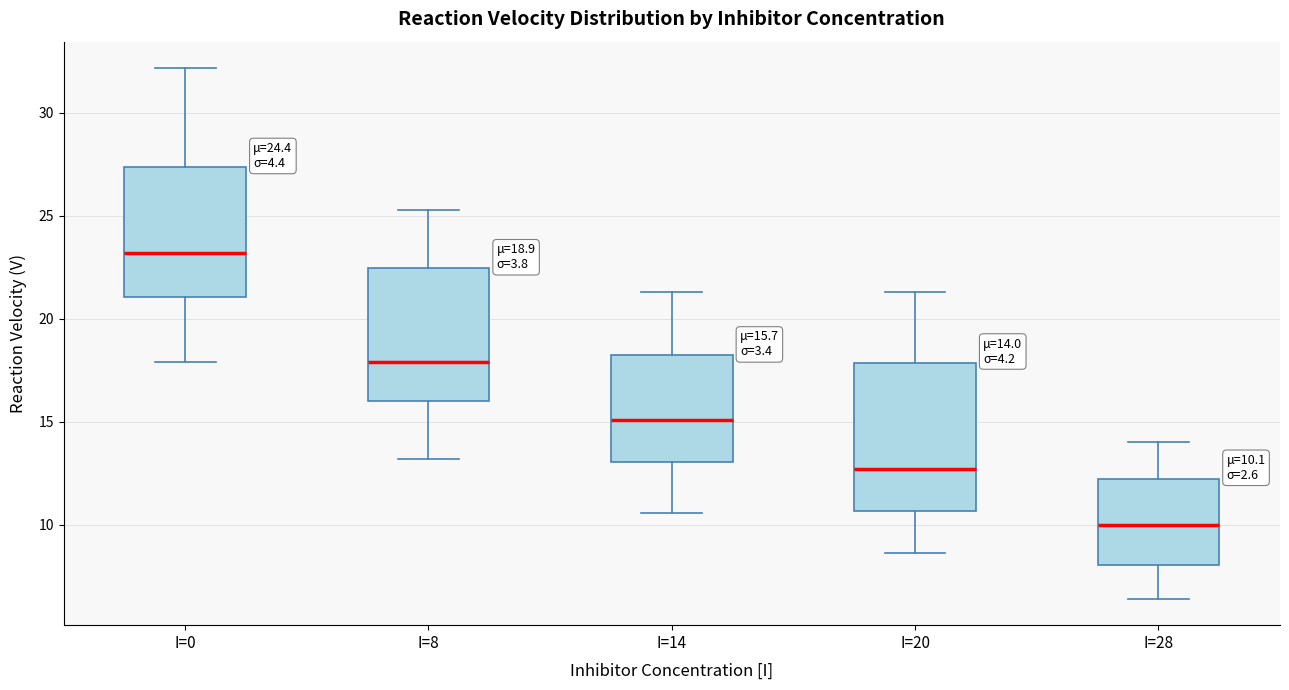

Which box's median line is the highest?

I=0